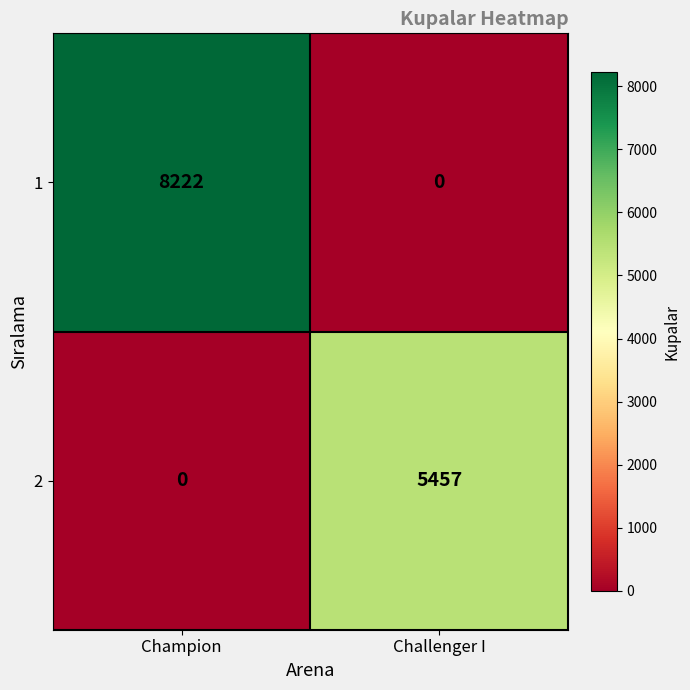

The value of 1 at Challenger I is 0. True or false?

True